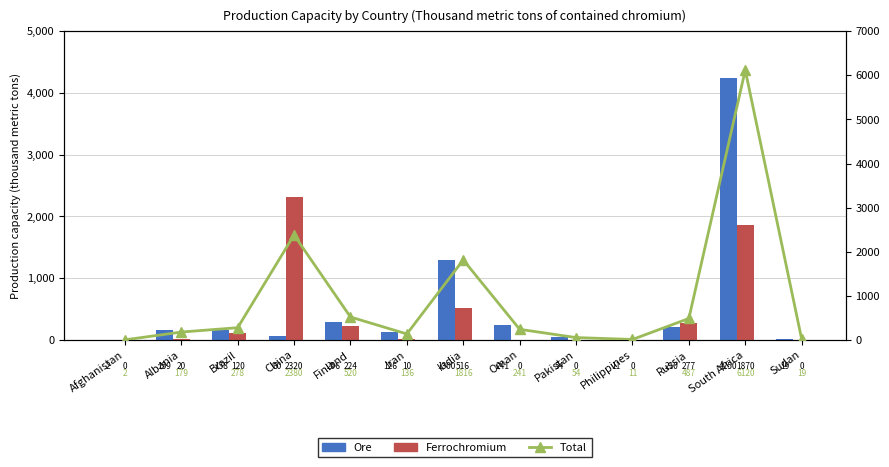

Count the number of data series in this chart.

3